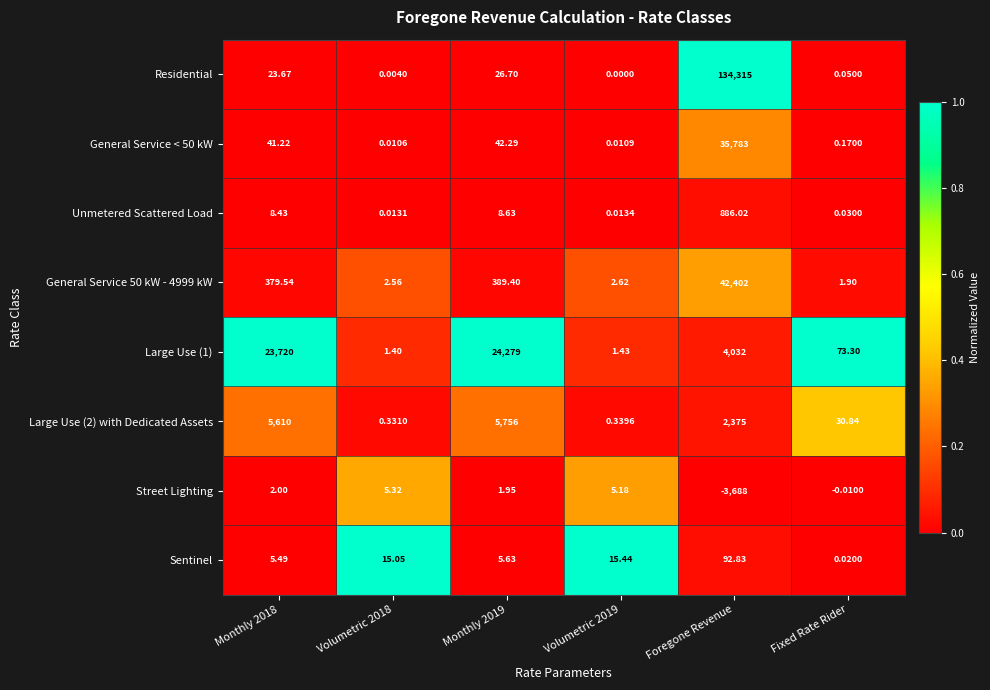

How many series are shown in this chart?

8